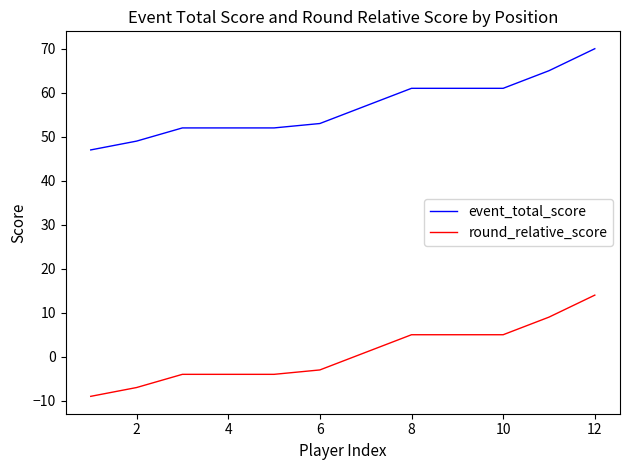

True or false: round_relative_score and event_total_score intersect in this chart.

False